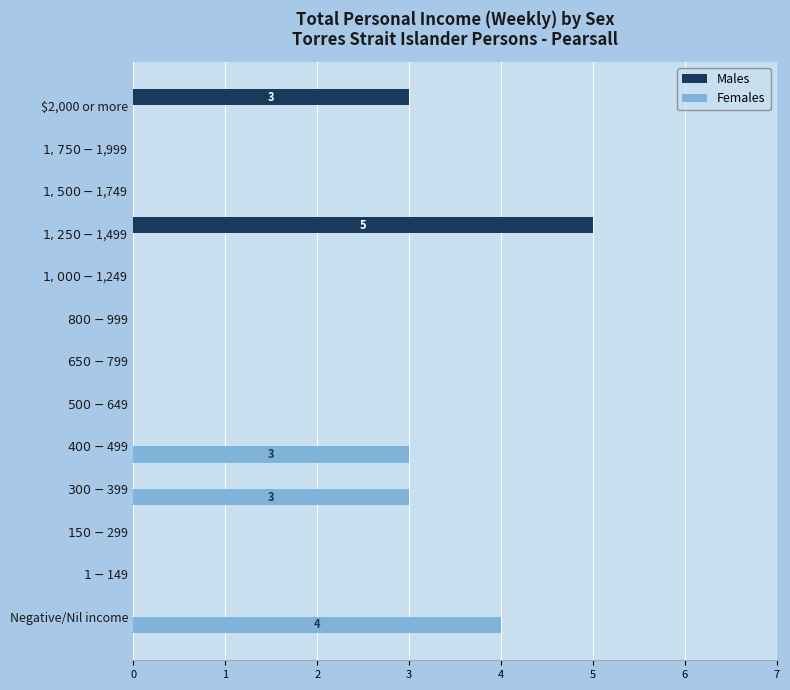

What is the sum of all Males values?

8